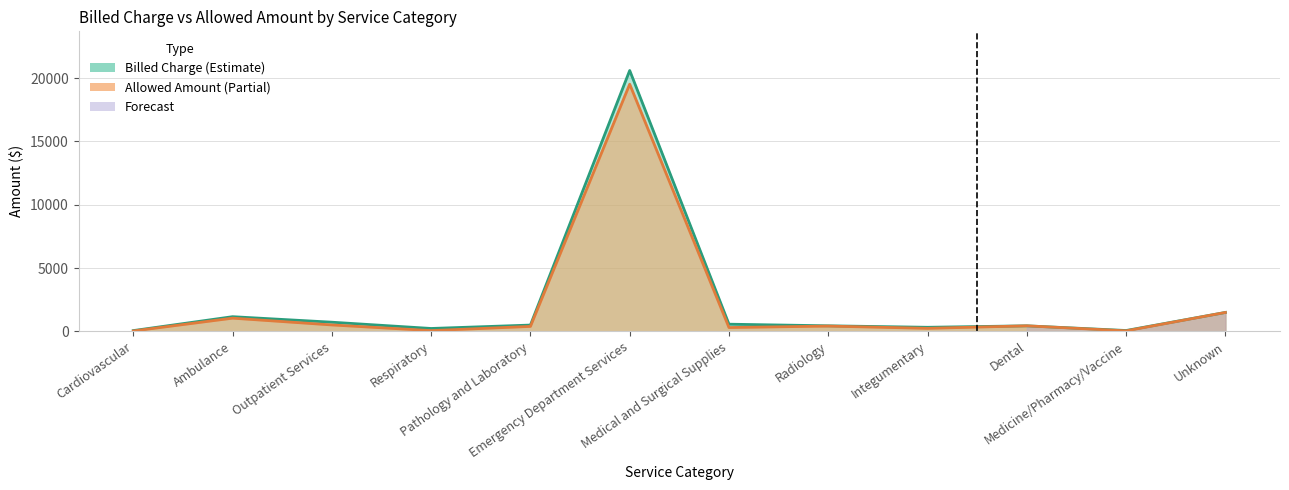

At how many categories does at least one series exceed 11540?

1